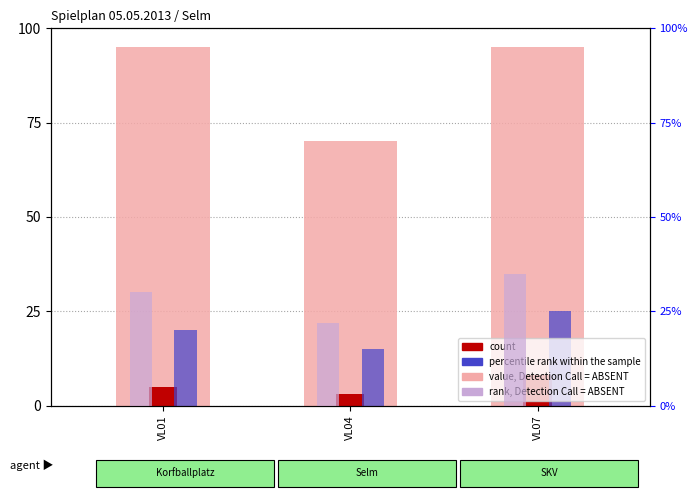

How many groups of bars are there?

3